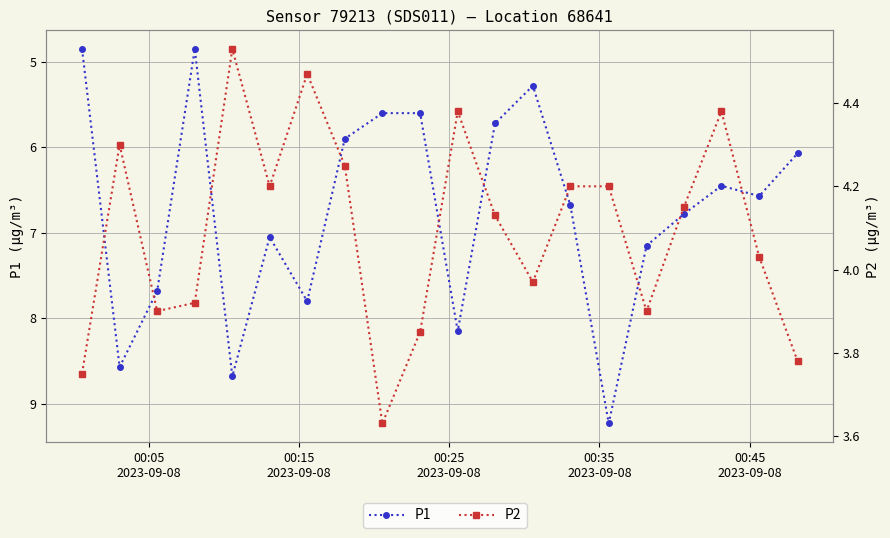

What is the difference between the maximum and minimum values in the P1 series?

4.4